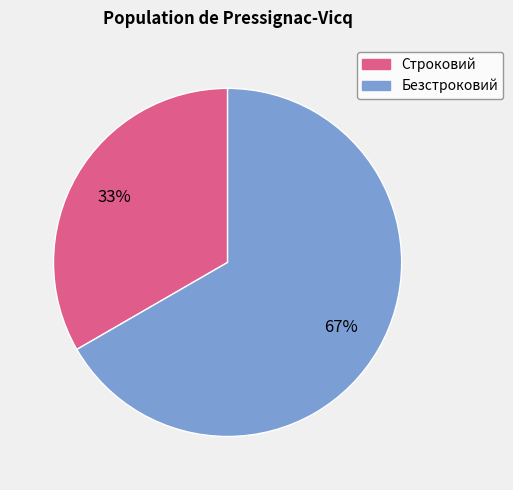

Rank the categories by value from lowest to highest.

Строковий, Безстроковий